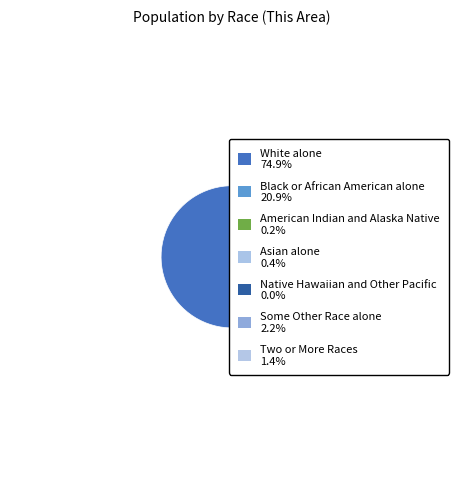

Between Black or African American alone and American Indian and Alaska Native, which is larger?

Black or African American alone